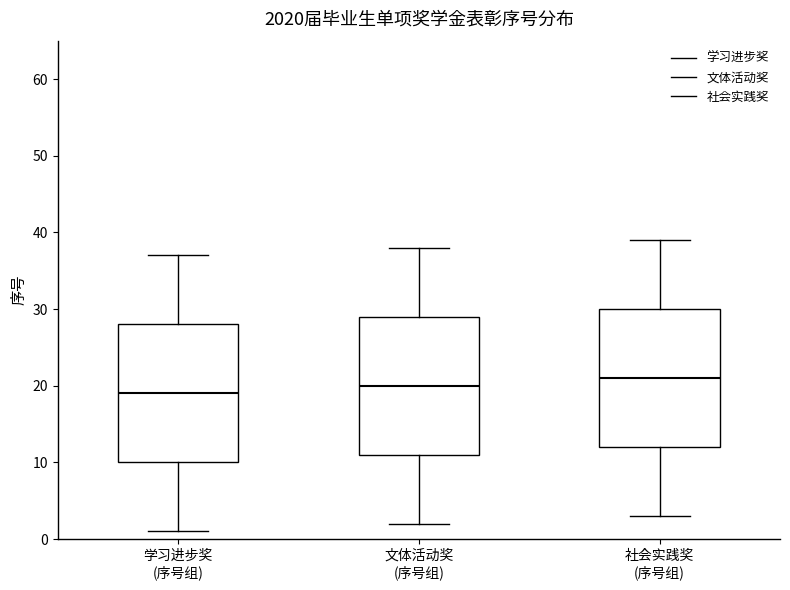

Which box's median line is the lowest?

学习进步奖 (序号组)